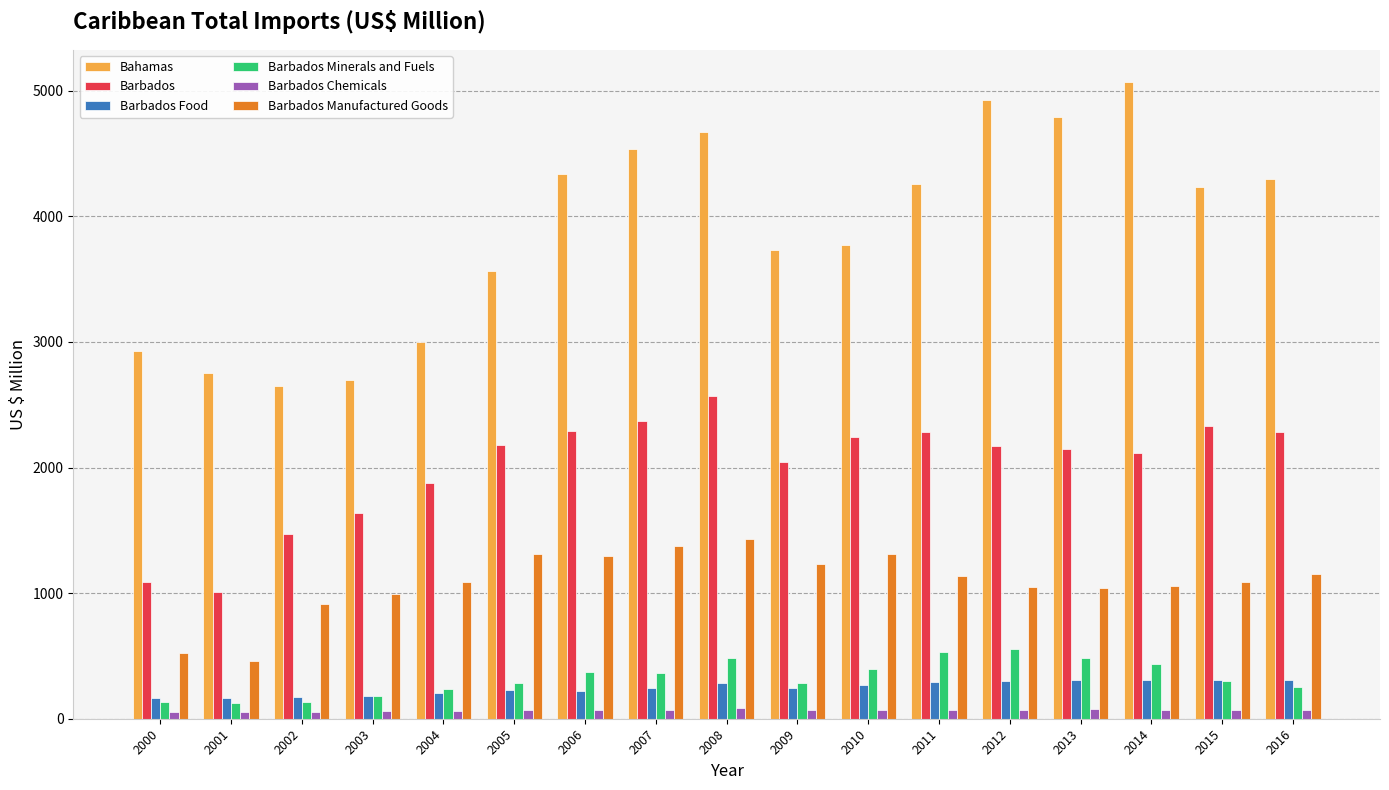

How many groups of bars are there?

17